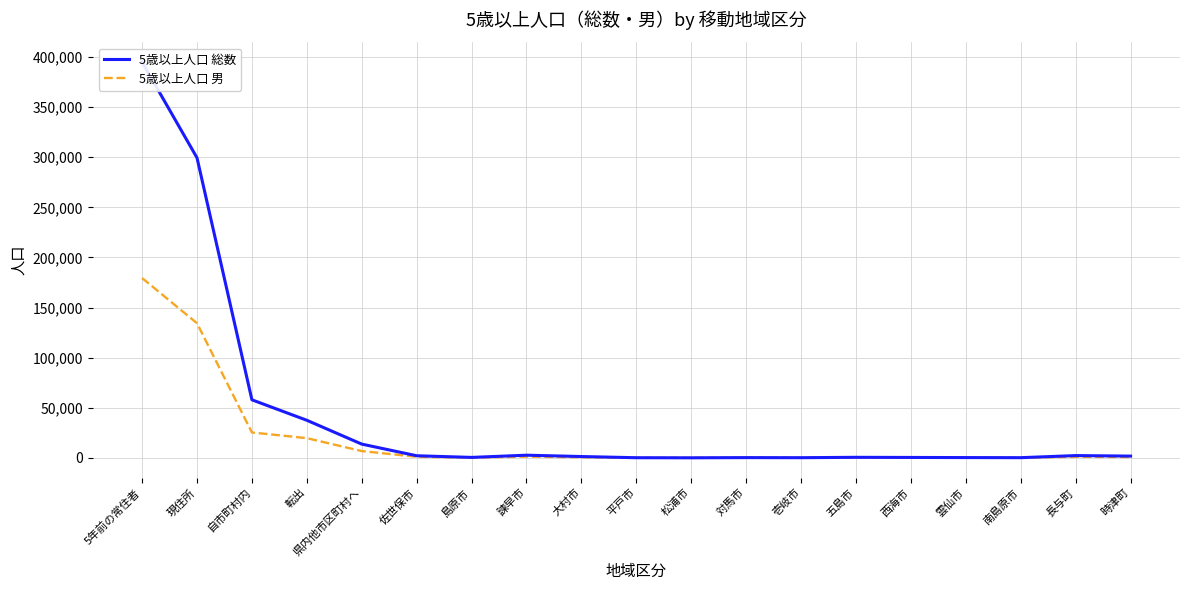

At 五島市, list the series in order from largest to smallest.

5歳以上人口 総数, 5歳以上人口 男